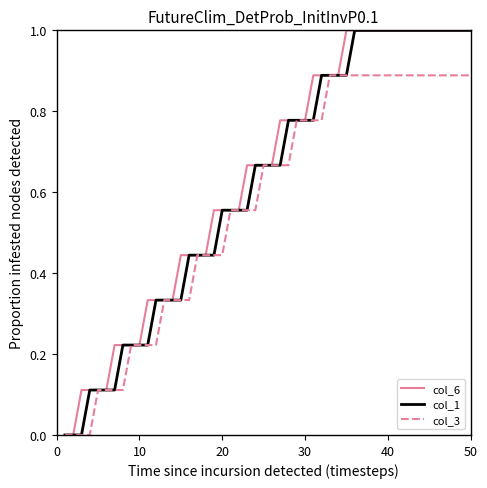

What is the greatest value displayed?

1.0